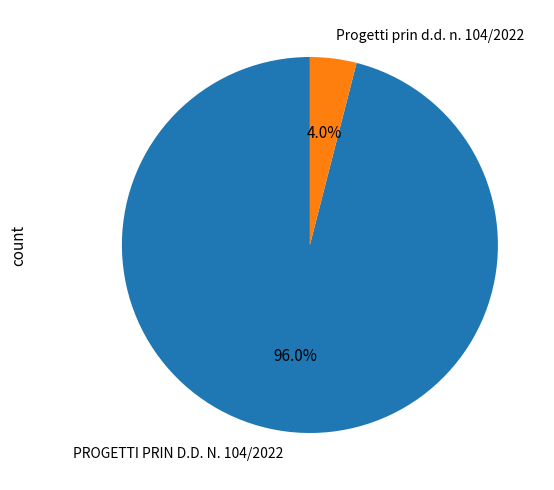

Is the sum of Progetti prin d.d. n. 104/2022 and PROGETTI PRIN D.D. N. 104/2022 greater than half?

Yes